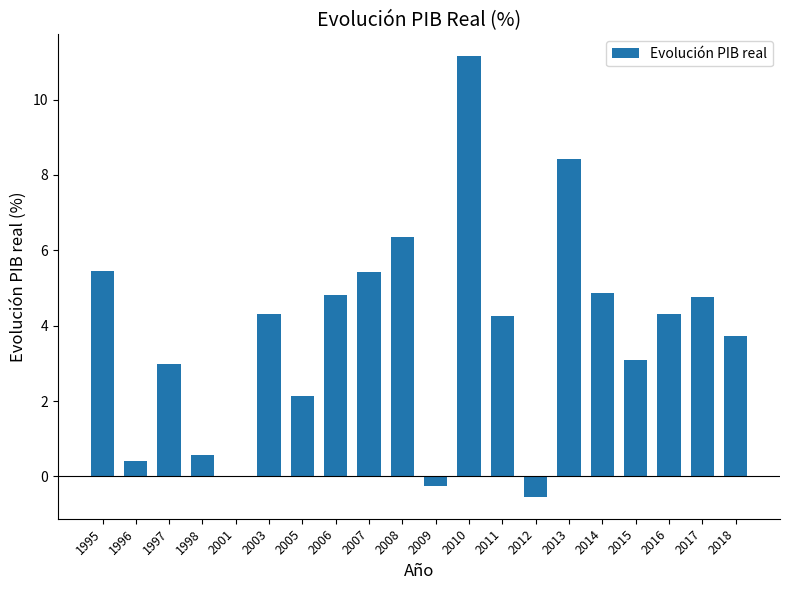

True or false: the data shows 8.4 at 2013.

True